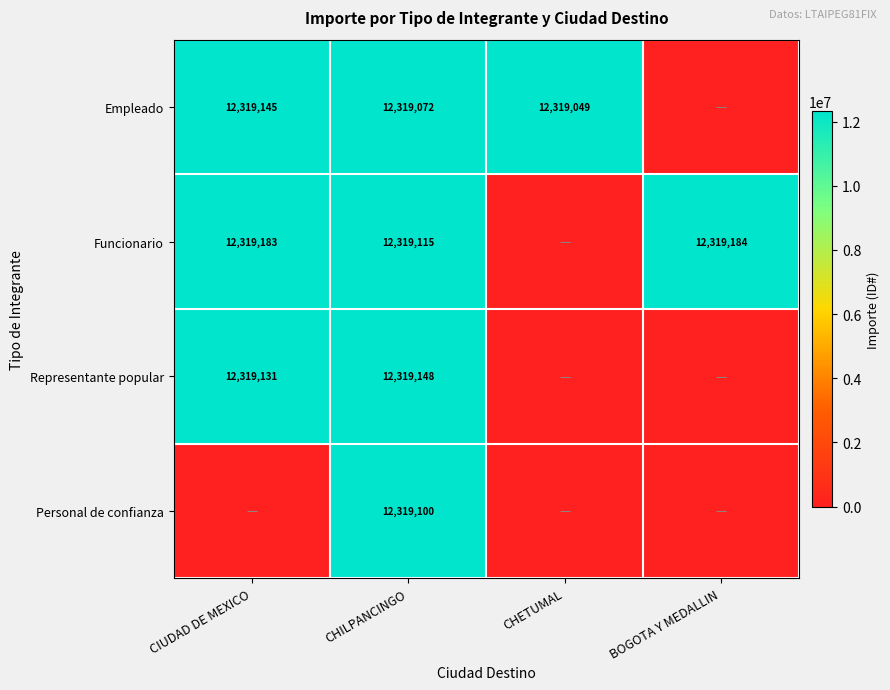

What is the difference between the highest and lowest values at CHILPANCINGO?

76